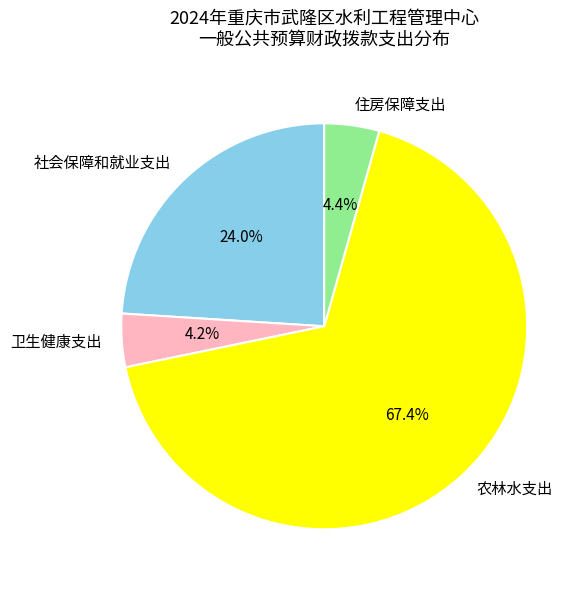

Which has a higher value, 社会保障和就业支出 or 住房保障支出?

社会保障和就业支出